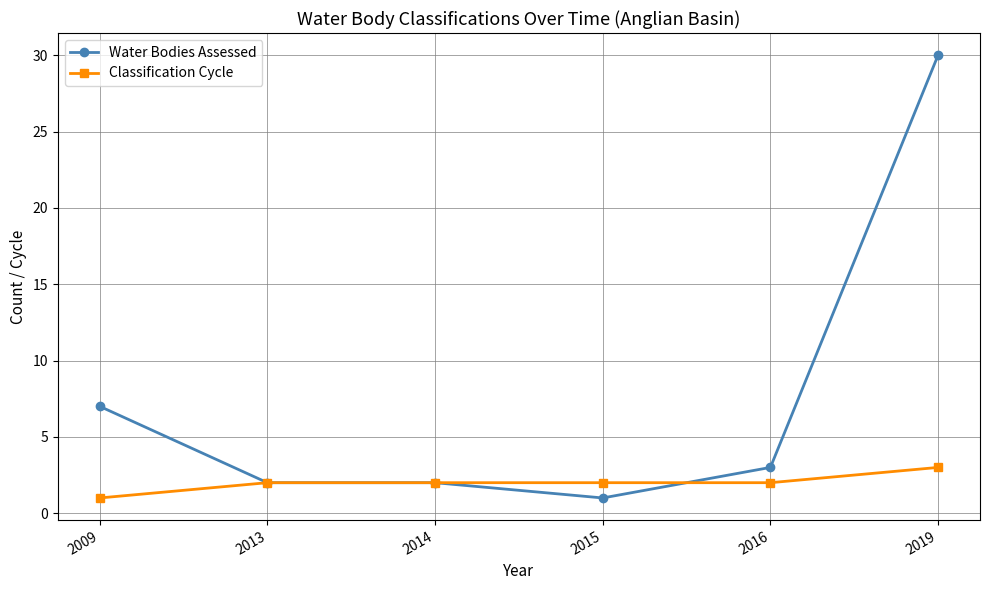

True or false: Classification Cycle has more than 2 interior local peaks.

False